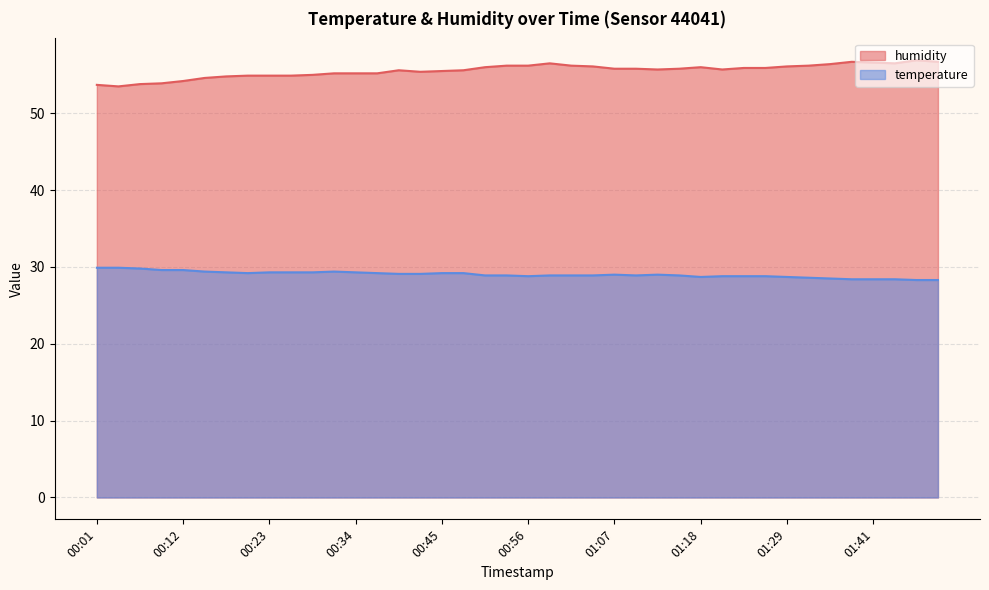

How many data points in humidity are less than 55?

10